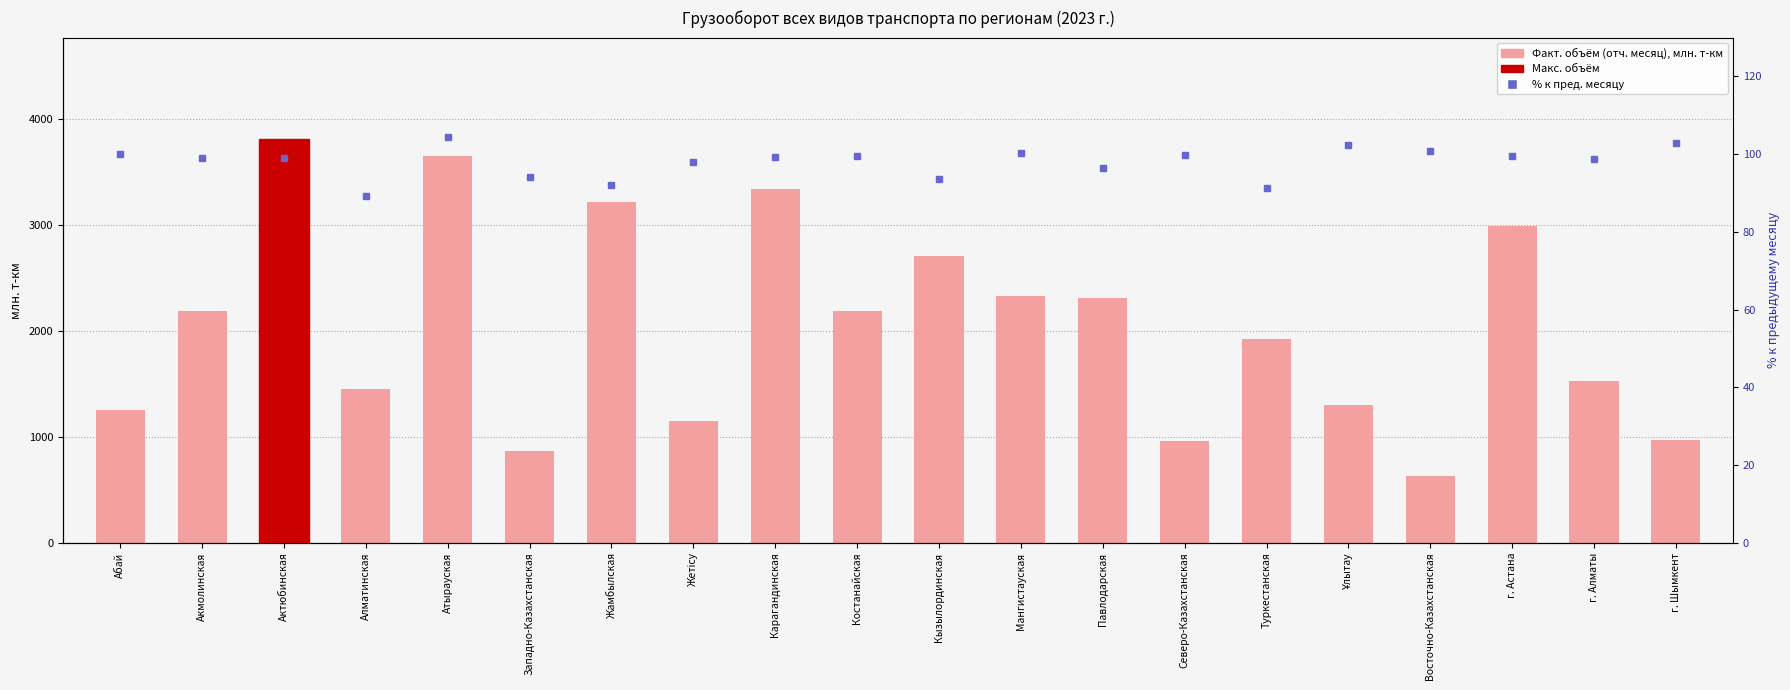

What is the sum of the Факт. объём (отч. месяц) values at Павлодарская and Костанайская?

4497.9